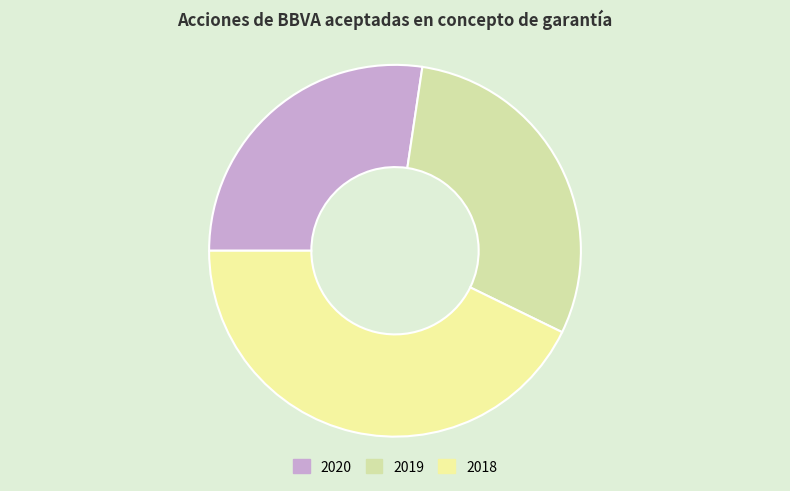

To the nearest percent, what is the average slice percentage?

33%